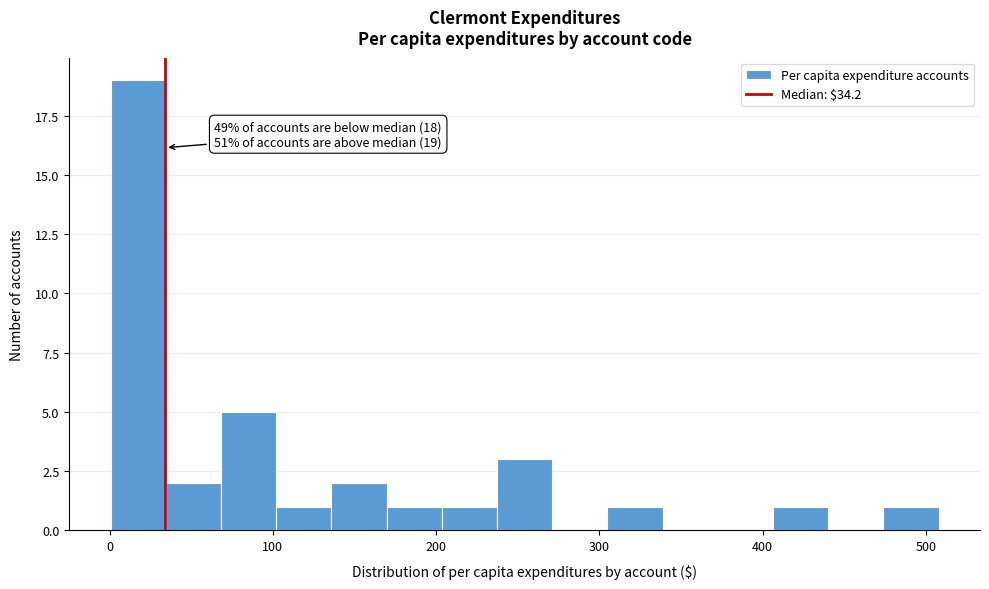

Read against the x-axis, roughly where is the centre of the tallest bar?

20